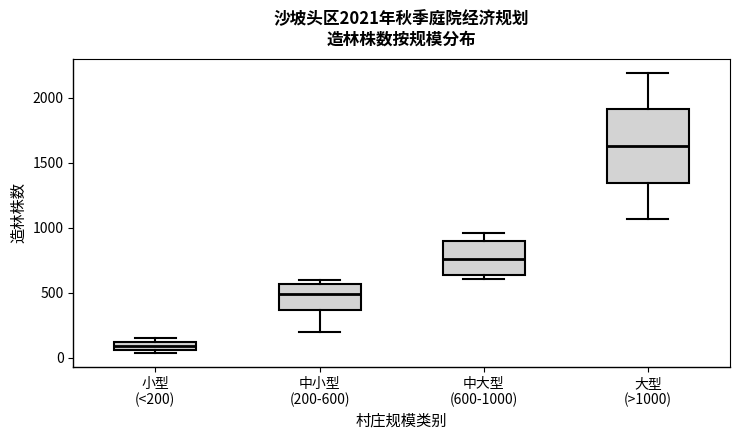

Where does the upper whisker of the box for 中大型 (600-1000) end on the y-axis? The values are not printed on the chart, so give them approximately, as read against the axis.

950